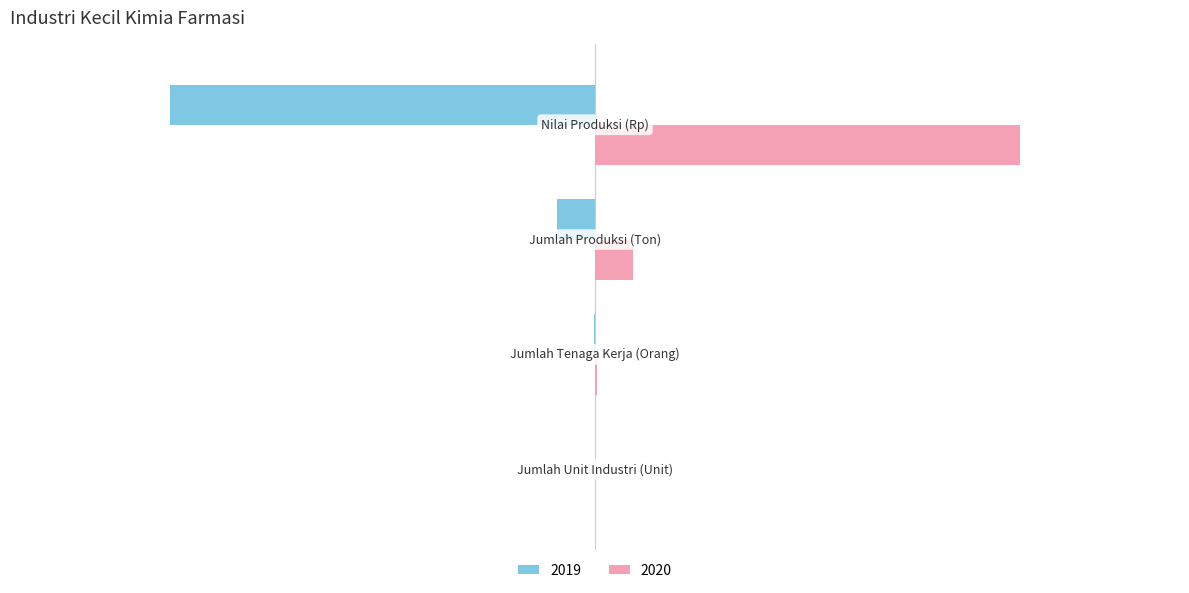

What is the maximum value for 2020?

4000